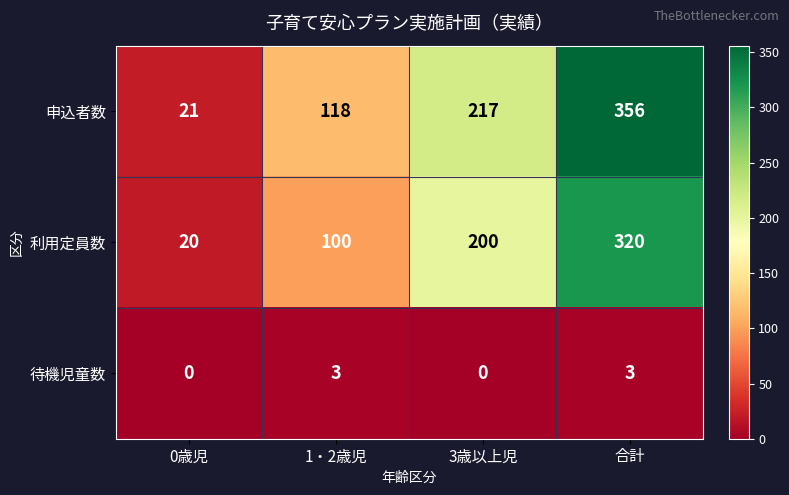

At which label is 申込者数 closest to 188?

3歳以上児